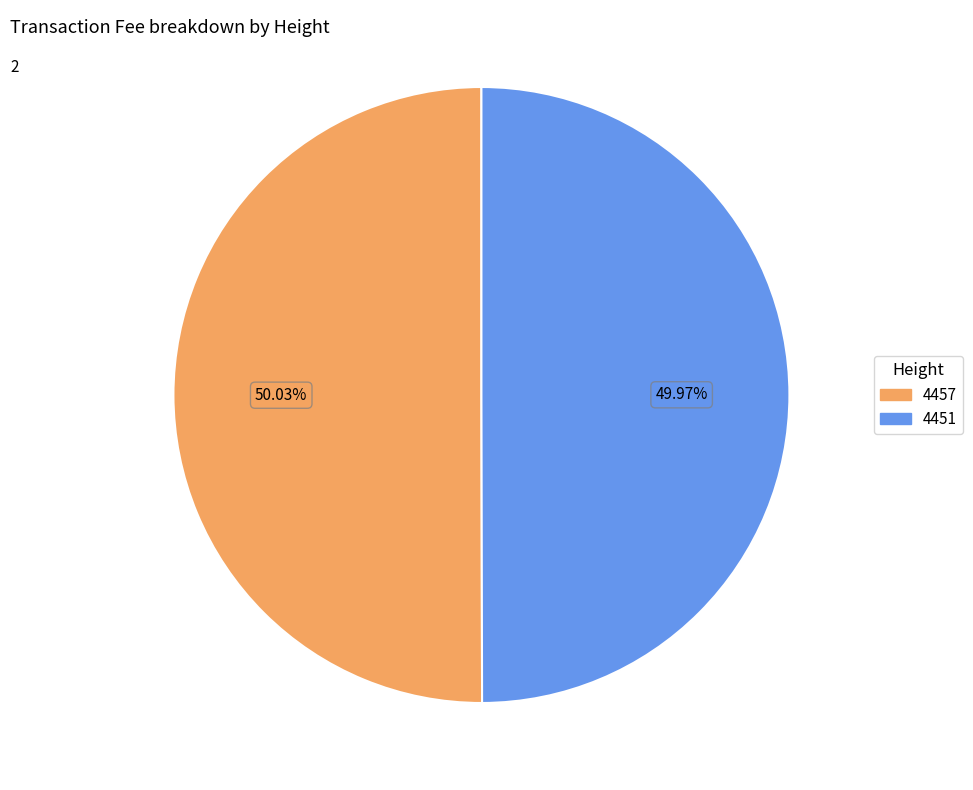

How many slices are in this pie chart?

2